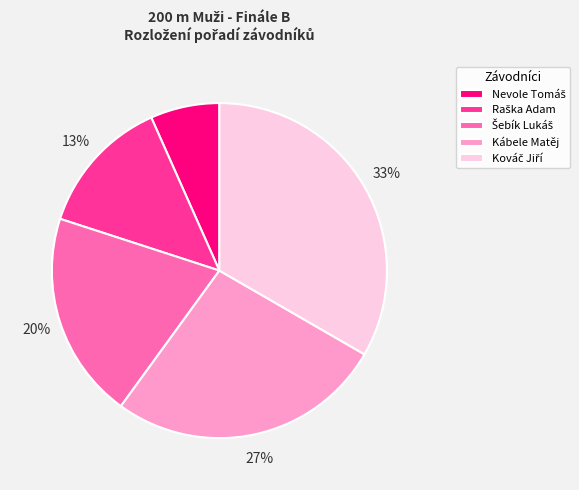

Is it true that Kábele Matěj is 35% of the pie?

False